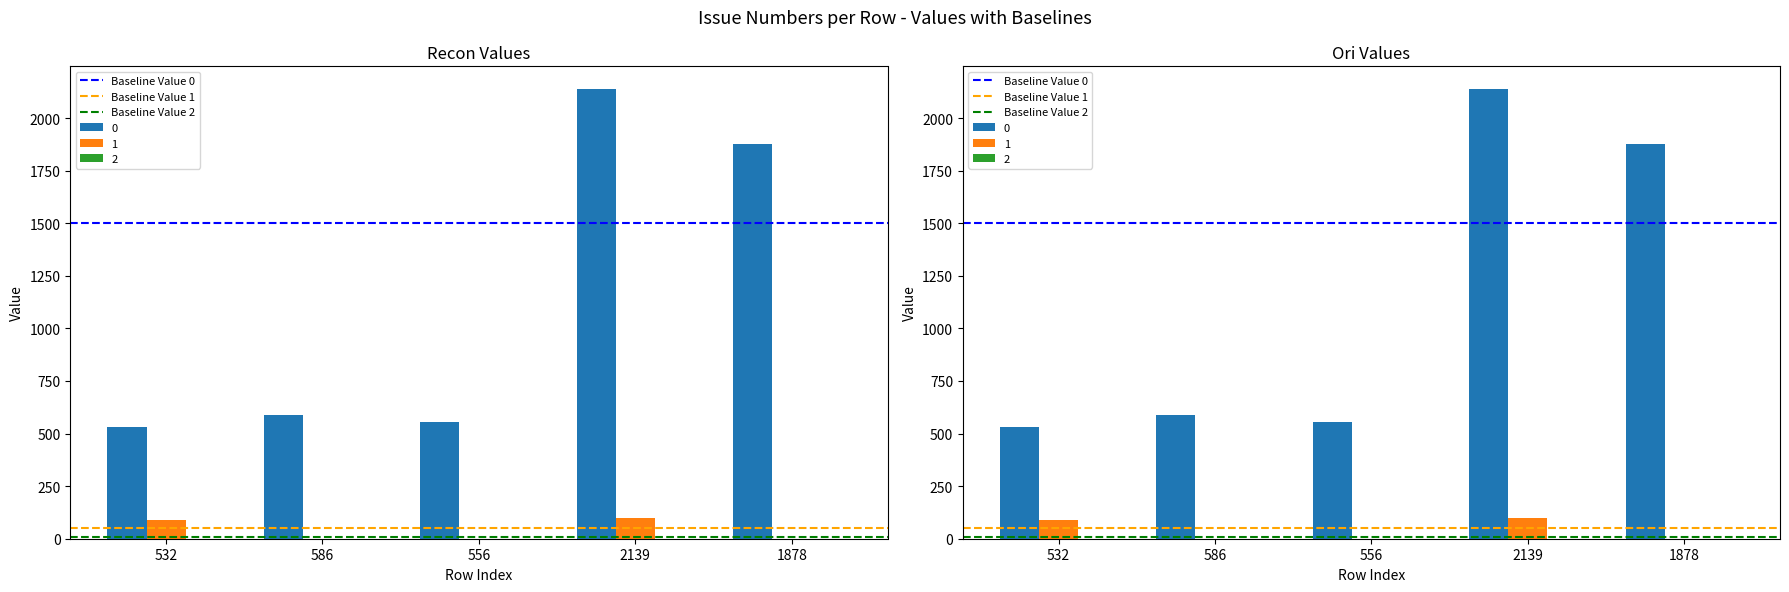

Which series has the largest range (max minus min)?

Baseline Value 0